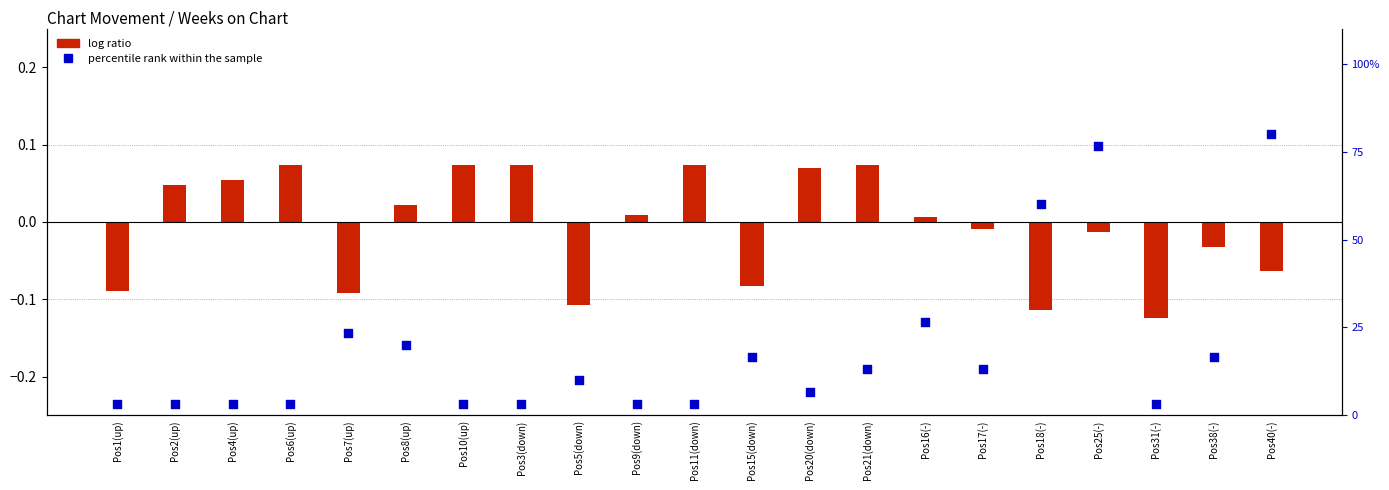

Which series reaches the minimum Y coordinate?

log ratio